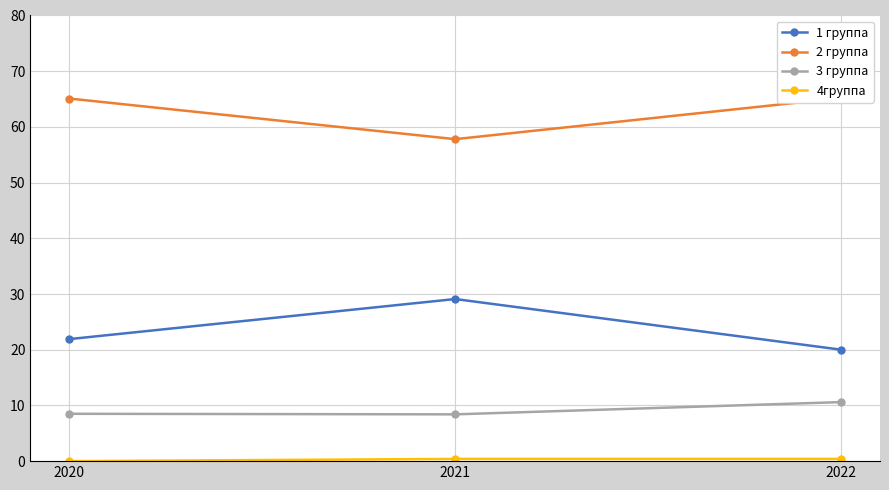

Which category has the lowest value in the 1 группа series?

2022